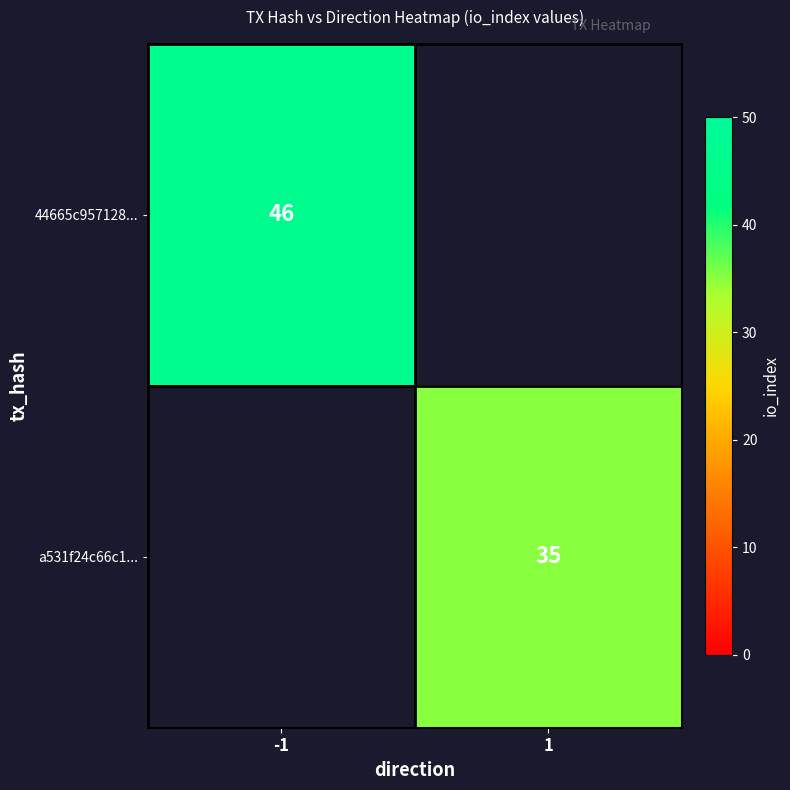

Is it true that a531f24c66c1... equals 35 at 1?

True